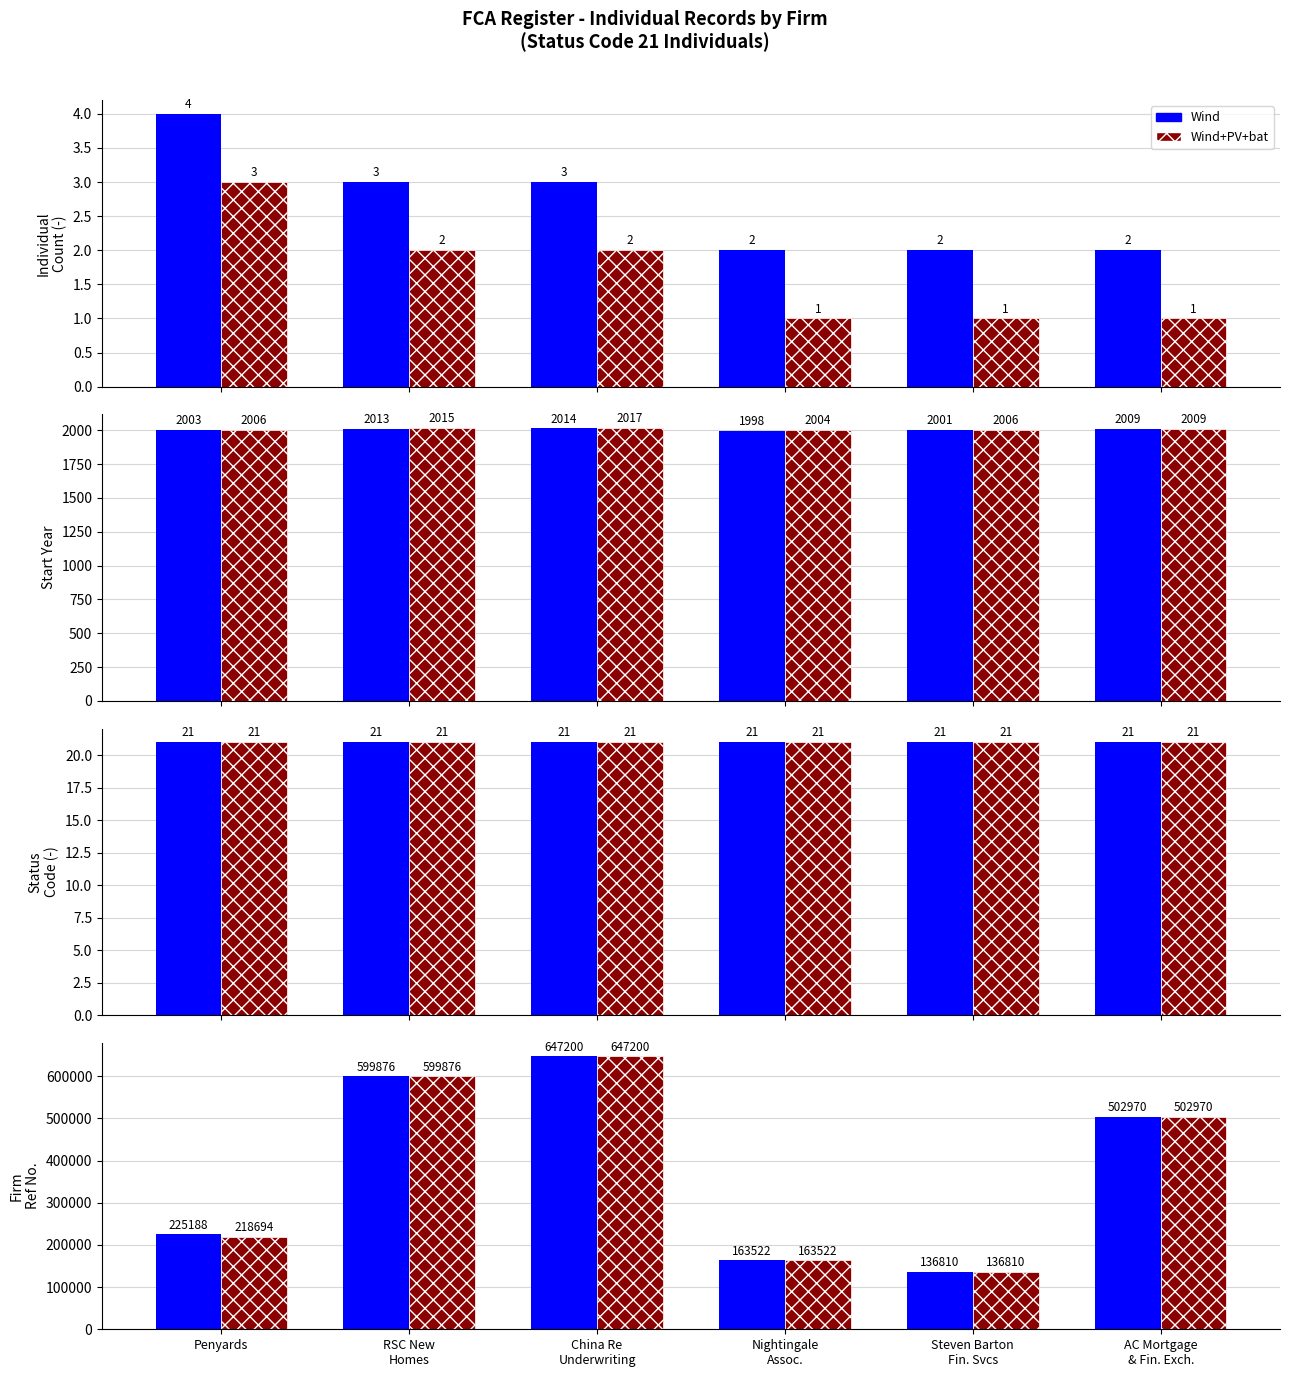

Are the bars grouped side by side (vs. stacked)?

Yes